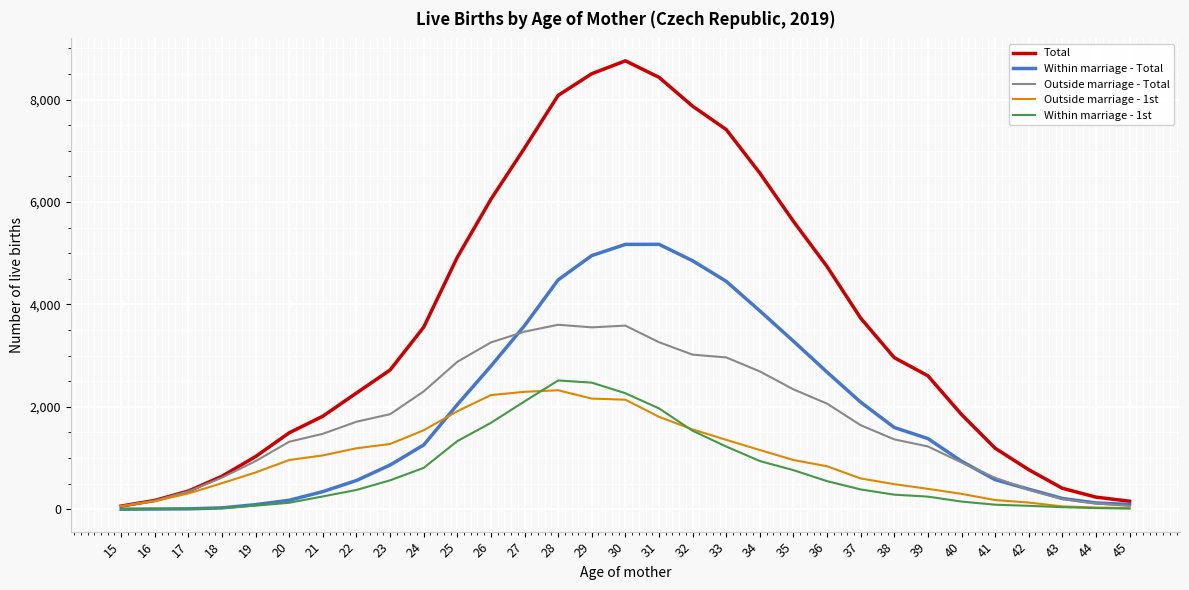

Which series has the widest spread of values?

Total